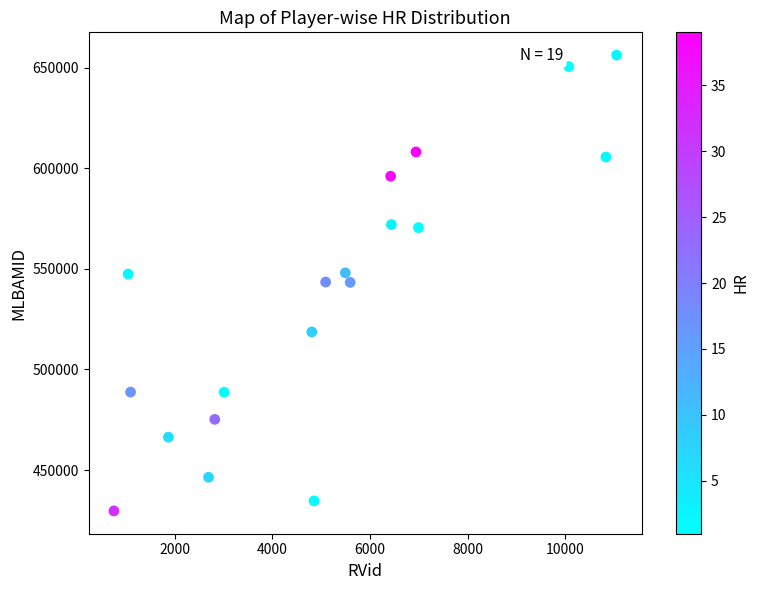

What is the range of X values (max minus min)?

10297